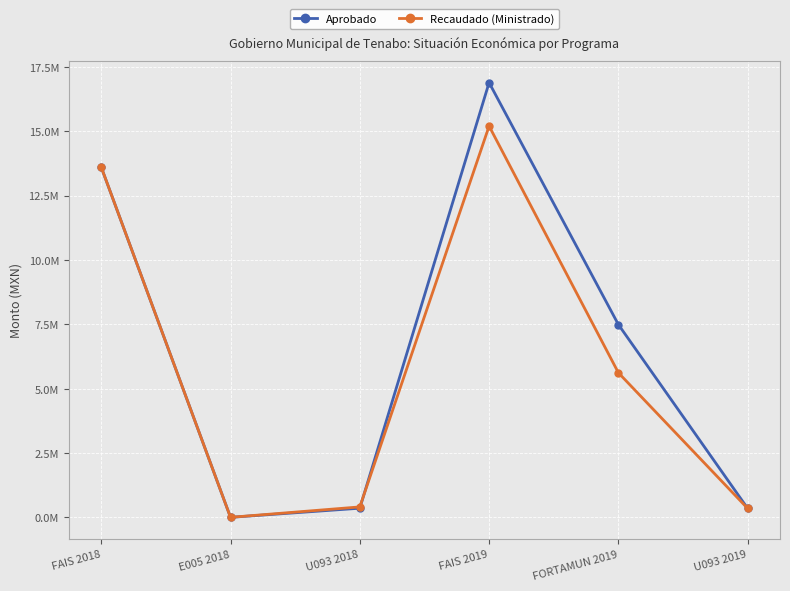

What is the maximum value for Recaudado (Ministrado)?

15196140.5